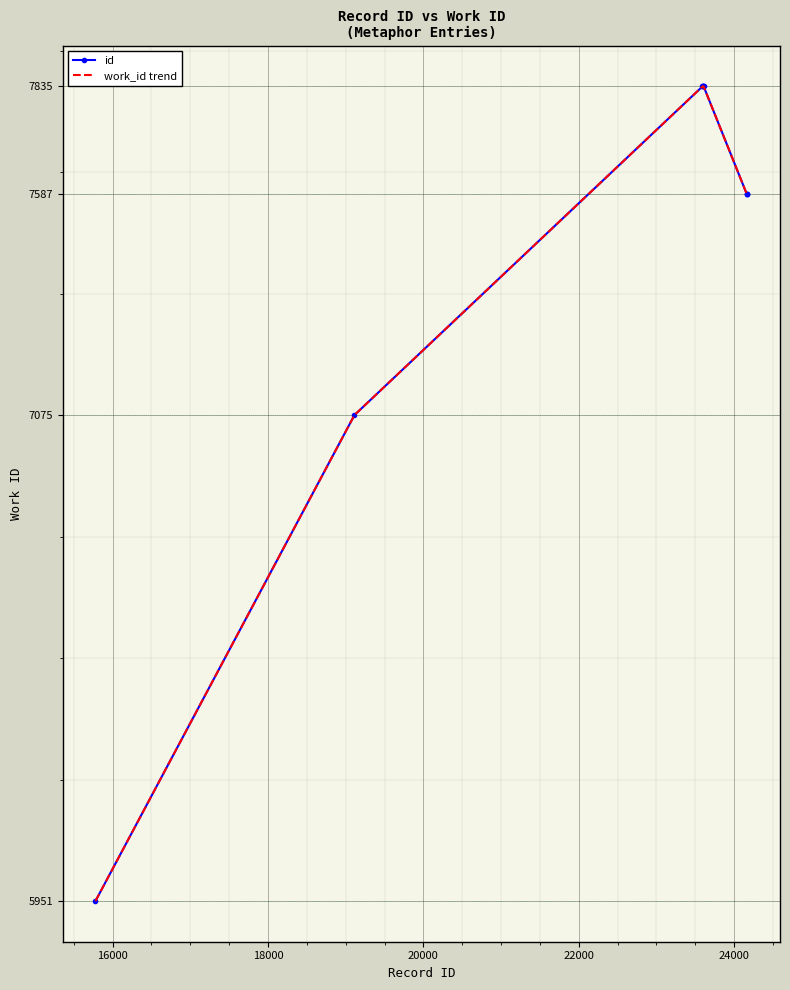

What is the smallest value displayed?

5951